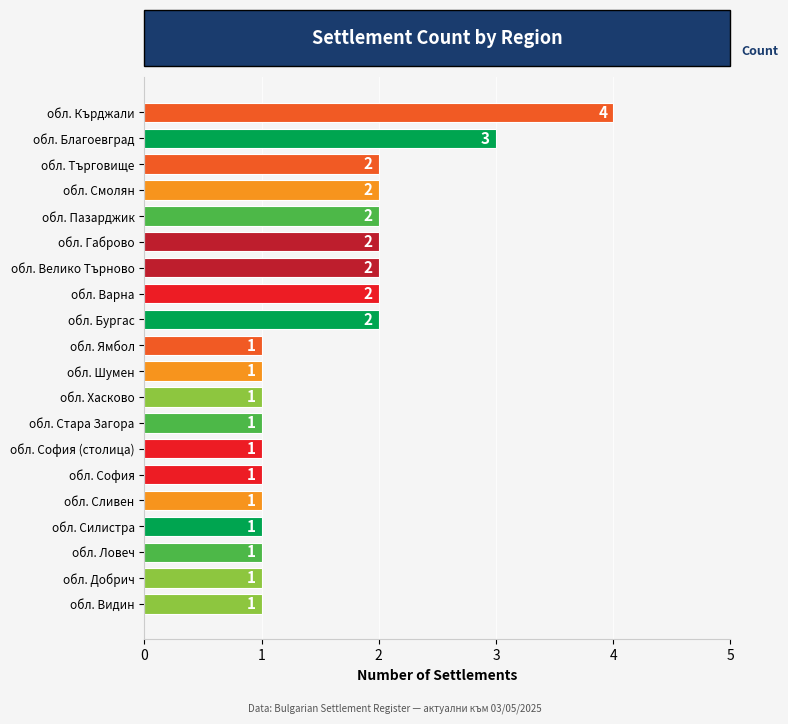

Reading top to bottom, list all the values displayed in this chart.

обл. Кърджали=4	обл. Благоевград=3	обл. Търговище=2	обл. Смолян=2	обл. Пазарджик=2	обл. Габрово=2	обл. Велико Търново=2	обл. Варна=2	обл. Бургас=2	обл. Ямбол=1	обл. Шумен=1	обл. Хасково=1	обл. Стара Загора=1	обл. София (столица)=1	обл. София=1	обл. Сливен=1	обл. Силистра=1	обл. Ловеч=1	обл. Добрич=1	обл. Видин=1